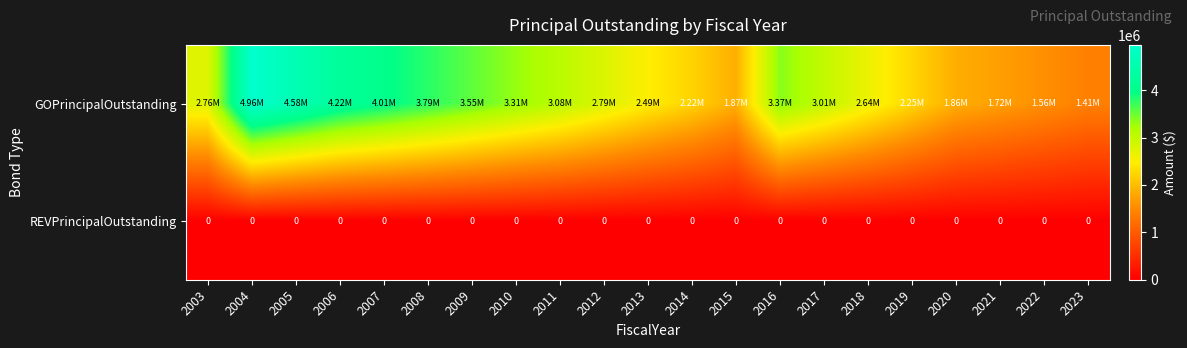

Which category has the lowest value in the REVPrincipalOutstanding series?

2003